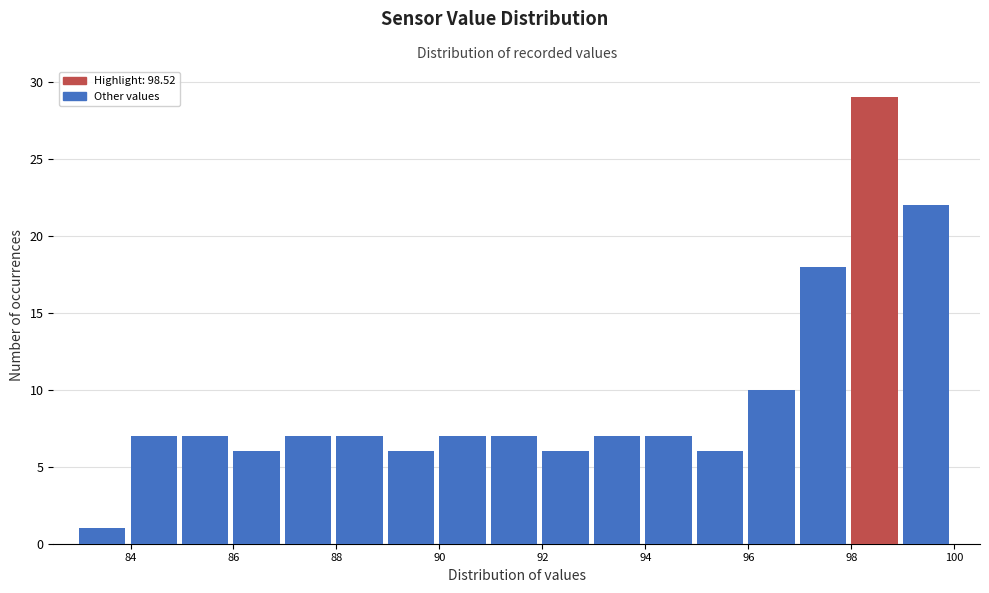

Reading left to right, transcribe this chart: for each bar, give the range it covers on the x-axis and its height. The values are not printed on the chart, so give them approximately, as read against the axis.

83 to 84: 1
84 to 85: 7
85 to 86: 7
86 to 87: 6
87 to 88: 7
88 to 89: 7
89 to 90: 6
90 to 91: 7
91 to 92: 7
92 to 93: 6
93 to 94: 7
94 to 95: 7
95 to 96: 6
96 to 97: 10
97 to 98: 18
98 to 99: 29
99 to 100: 22